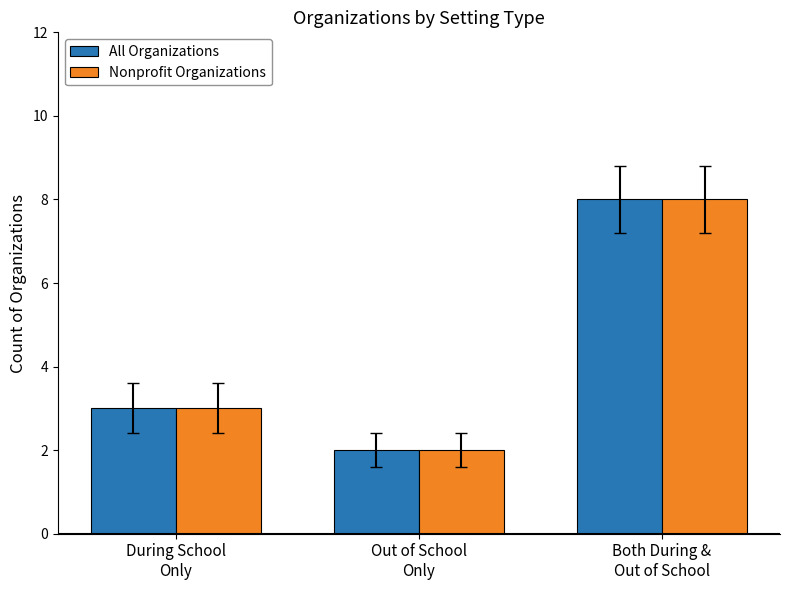

What is the greatest value displayed?

8